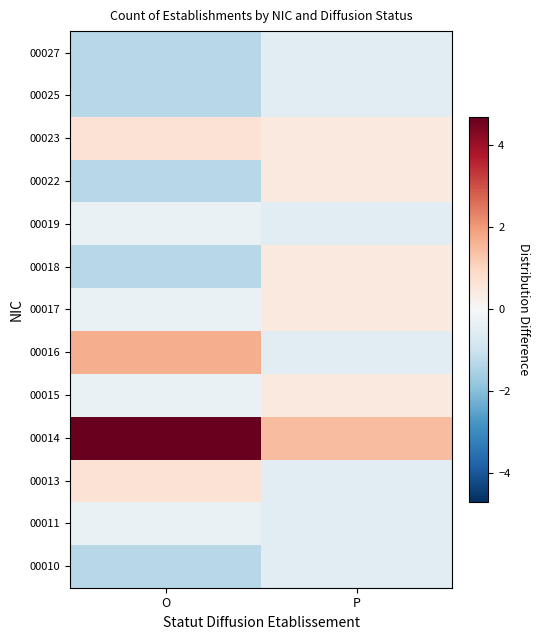

What is the maximum value shown in the chart?

4.7